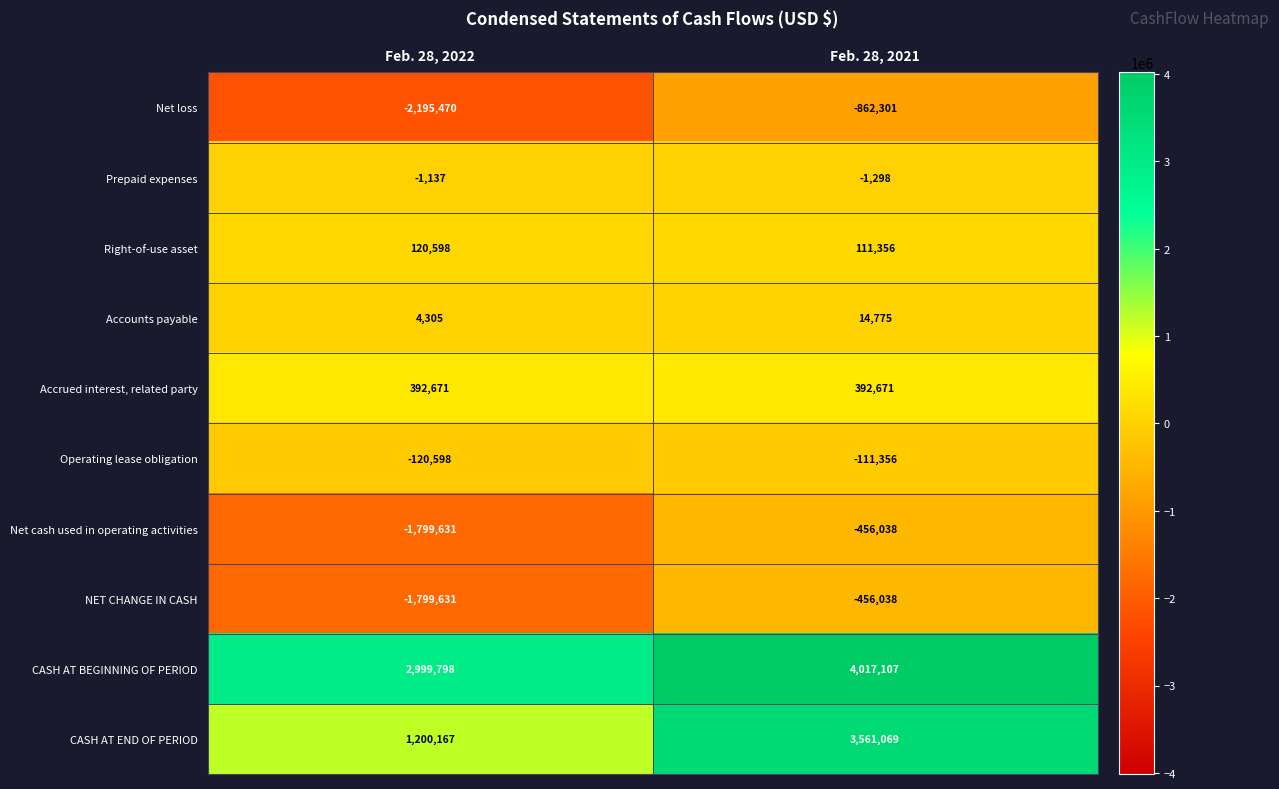

What is the average value of the Accrued interest, related party series?

392671